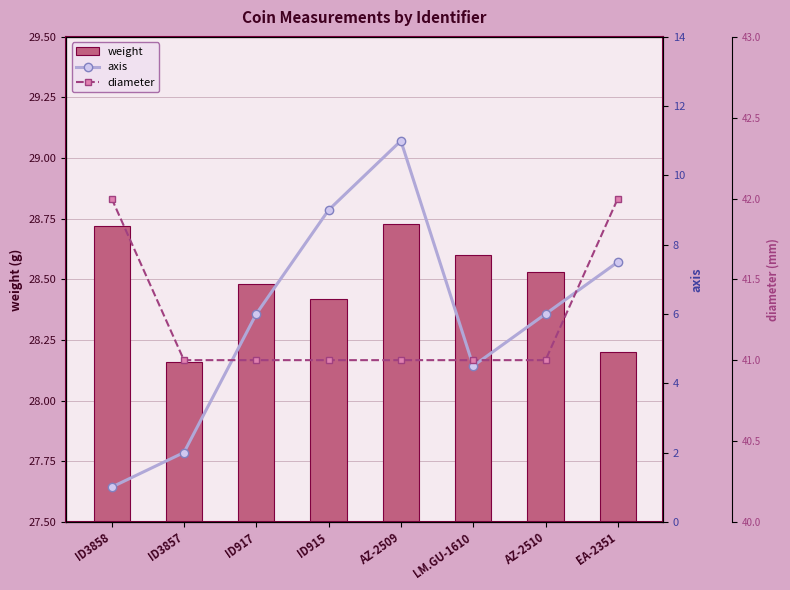

Rank the series by their maximum value, from highest to lowest.

diameter, weight, axis